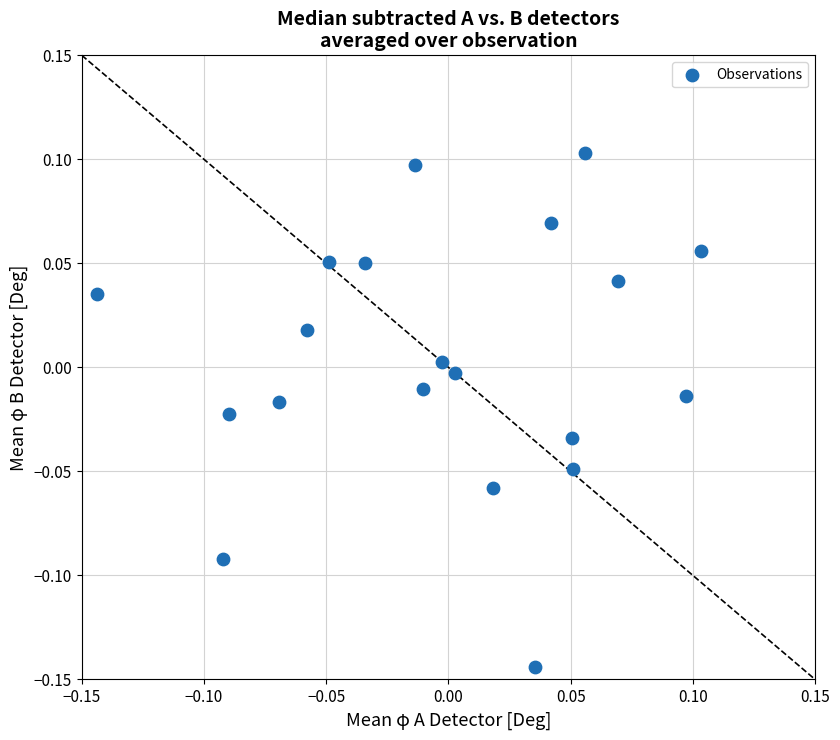

Count the number of points in this scatter plot.

20